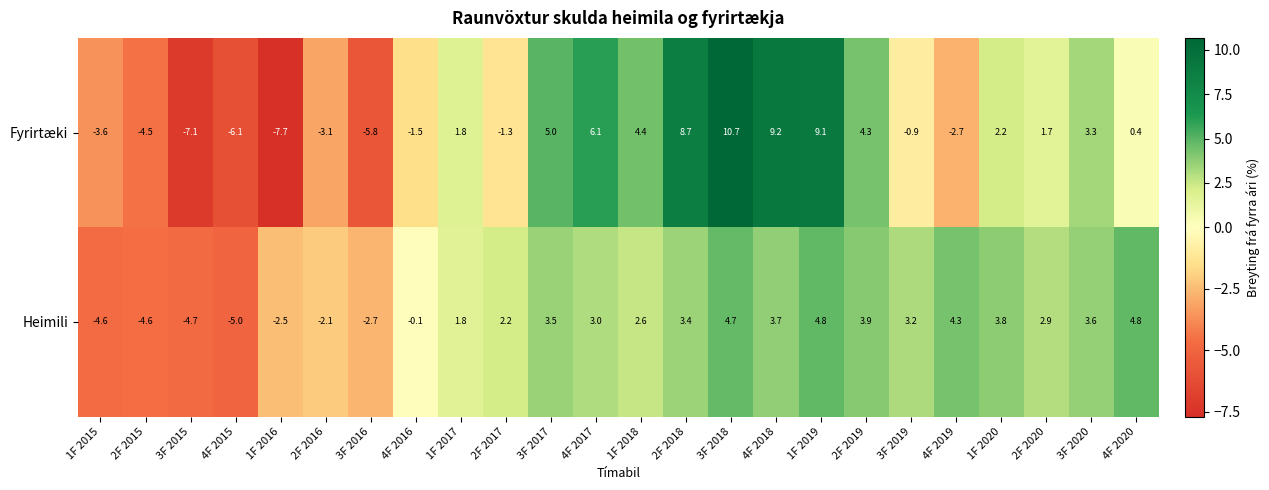

Rank the series by their average value, from lowest to highest.

Fyrirtæki, Heimili